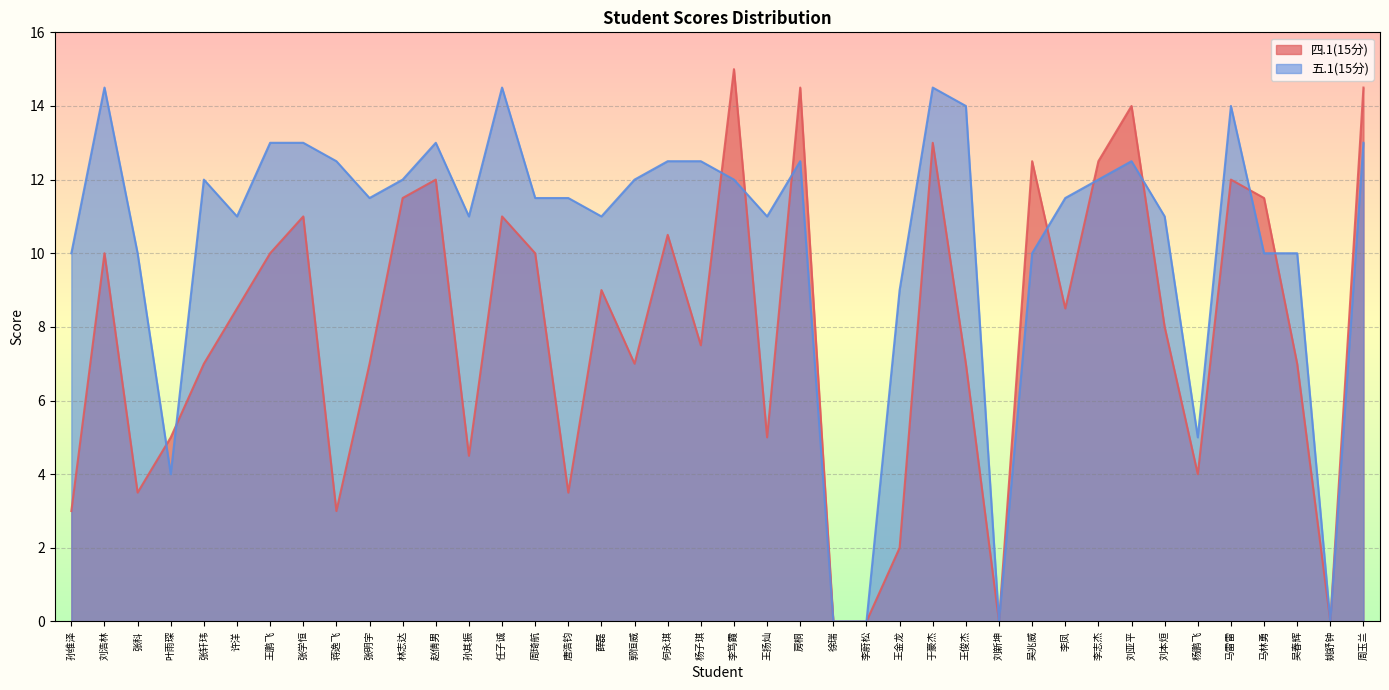

Reading left to right, what are all the values shown in this chart?

四.1(15分): 孙维泽=3.0	刘浩林=10.0	张科=3.5	叶雨琛=5.0	张轩玮=7.0	许洋=8.5	王鹏飞=10.0	张学恒=11.0	蒋逸飞=3.0	张明宇=7.0	林志达=11.5	赵倩男=12.0	孙其振=4.5	任子诚=11.0	周琦航=10.0	唐浩钧=3.5	薛磊=9.0	郭恒威=7.0	何永琪=10.5	杨子琪=7.5	李笃霞=15.0	王扬灿=5.0	房桐=14.5	徐瑞=0.0	李蔚松=0.0	王金龙=2.0	于豪杰=13.0	王俊杰=7.0	刘新坤=0.0	吴兆威=12.5	李凤=8.5	李志杰=12.5	刘亚平=14.0	刘本烜=8.0	杨鹏飞=4.0	马雷雷=12.0	马林勇=11.5	吴春辉=7.0	姚舒钟=0.0	周玉兰=14.5
五.1(15分): 孙维泽=10.0	刘浩林=14.5	张科=10.0	叶雨琛=4.0	张轩玮=12.0	许洋=11.0	王鹏飞=13.0	张学恒=13.0	蒋逸飞=12.5	张明宇=11.5	林志达=12.0	赵倩男=13.0	孙其振=11.0	任子诚=14.5	周琦航=11.5	唐浩钧=11.5	薛磊=11.0	郭恒威=12.0	何永琪=12.5	杨子琪=12.5	李笃霞=12.0	王扬灿=11.0	房桐=12.5	徐瑞=0.0	李蔚松=0.0	王金龙=9.0	于豪杰=14.5	王俊杰=14.0	刘新坤=0.0	吴兆威=10.0	李凤=11.5	李志杰=12.0	刘亚平=12.5	刘本烜=11.0	杨鹏飞=5.0	马雷雷=14.0	马林勇=10.0	吴春辉=10.0	姚舒钟=0.0	周玉兰=13.0